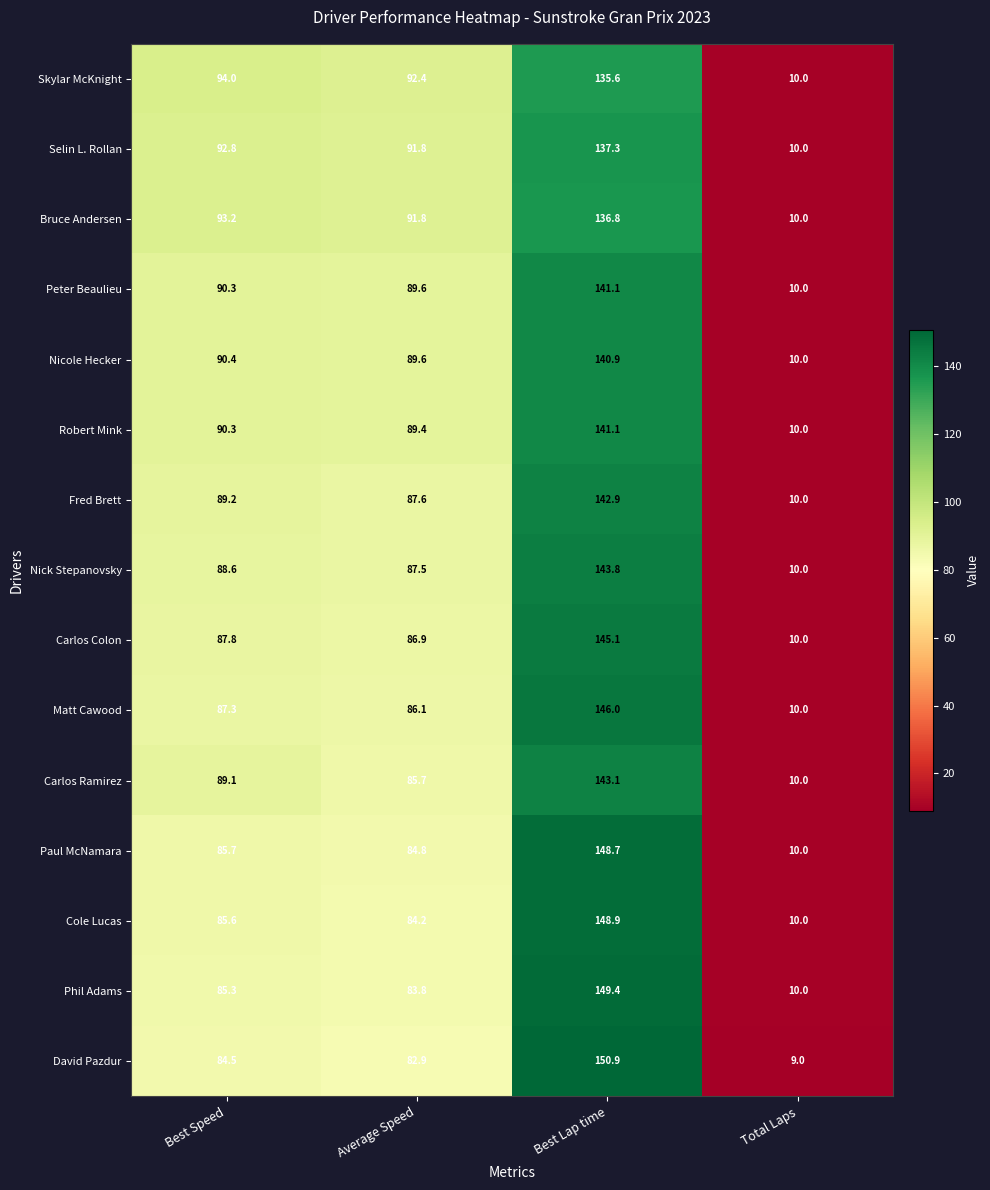

Which series changed the most between Average Speed and Total Laps?

Skylar McKnight